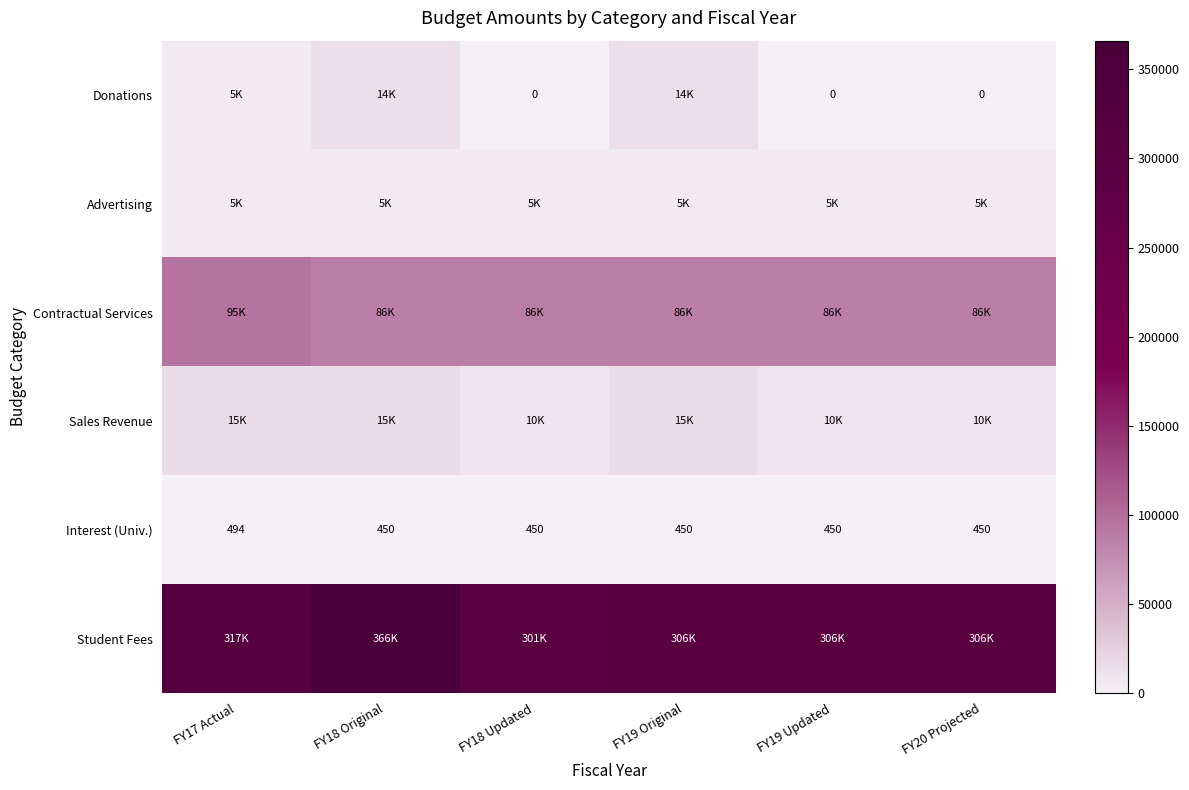

What is the maximum value shown in the chart?

366066